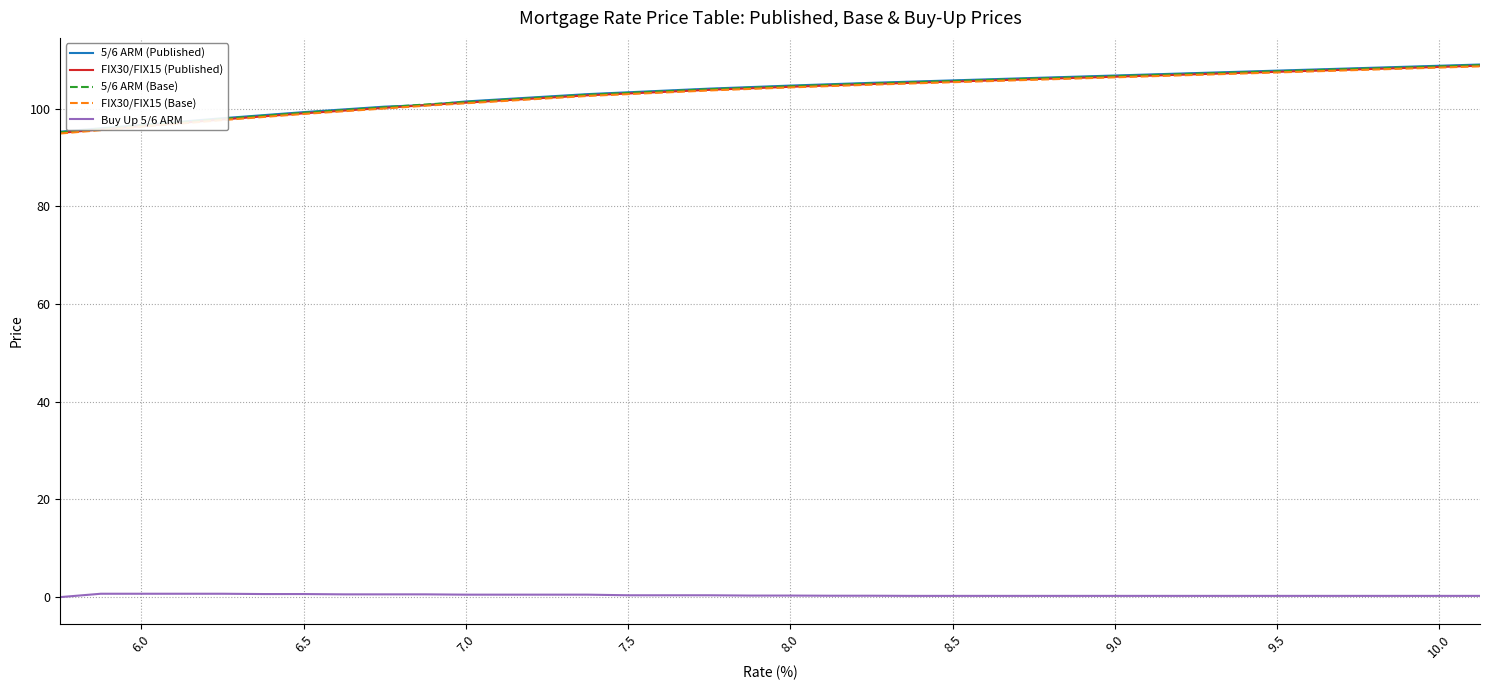

How many lines are shown in the chart?

5